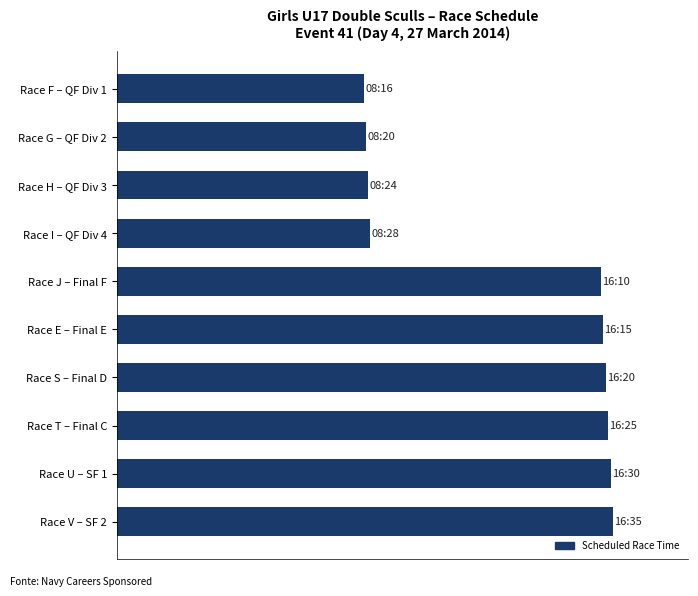

Are the bars horizontal?

Yes